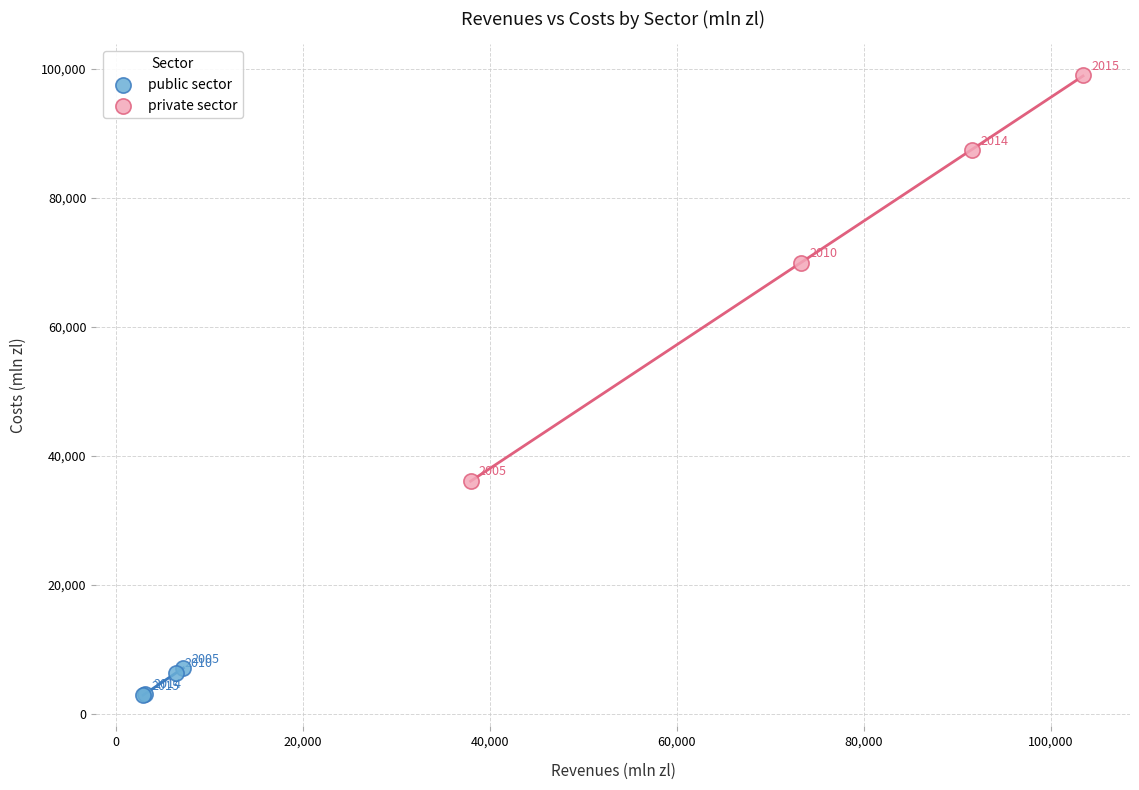

Which series contains the highest Y value?

private sector